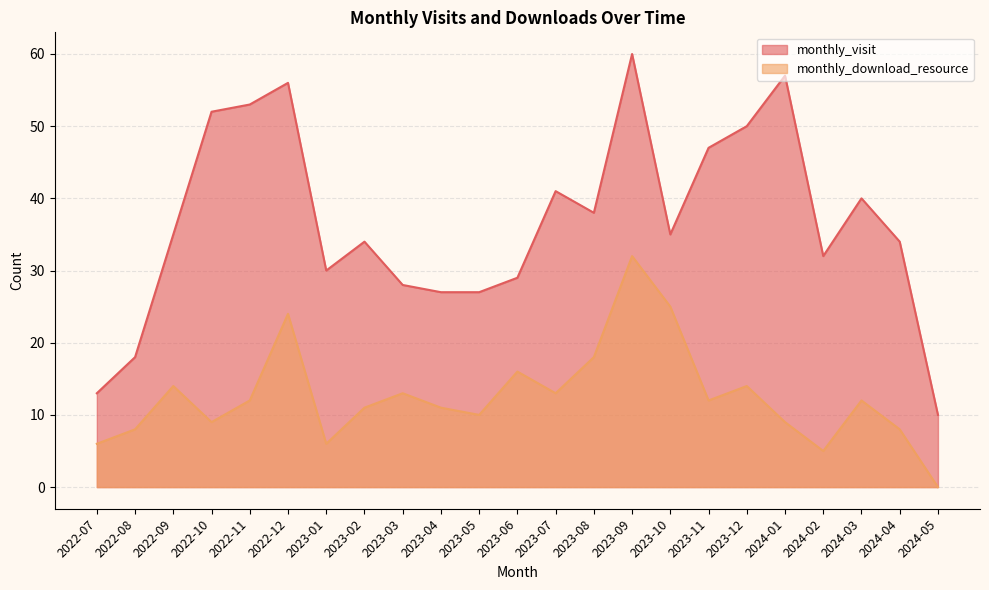

Reading left to right, transcribe all the data shown in this chart.

monthly_visit: 2022-07=13	2022-08=18	2022-09=35	2022-10=52	2022-11=53	2022-12=56	2023-01=30	2023-02=34	2023-03=28	2023-04=27	2023-05=27	2023-06=29	2023-07=41	2023-08=38	2023-09=60	2023-10=35	2023-11=47	2023-12=50	2024-01=57	2024-02=32	2024-03=40	2024-04=34	2024-05=10
monthly_download_resource: 2022-07=6	2022-08=8	2022-09=14	2022-10=9	2022-11=12	2022-12=24	2023-01=6	2023-02=11	2023-03=13	2023-04=11	2023-05=10	2023-06=16	2023-07=13	2023-08=18	2023-09=32	2023-10=25	2023-11=12	2023-12=14	2024-01=9	2024-02=5	2024-03=12	2024-04=8	2024-05=0